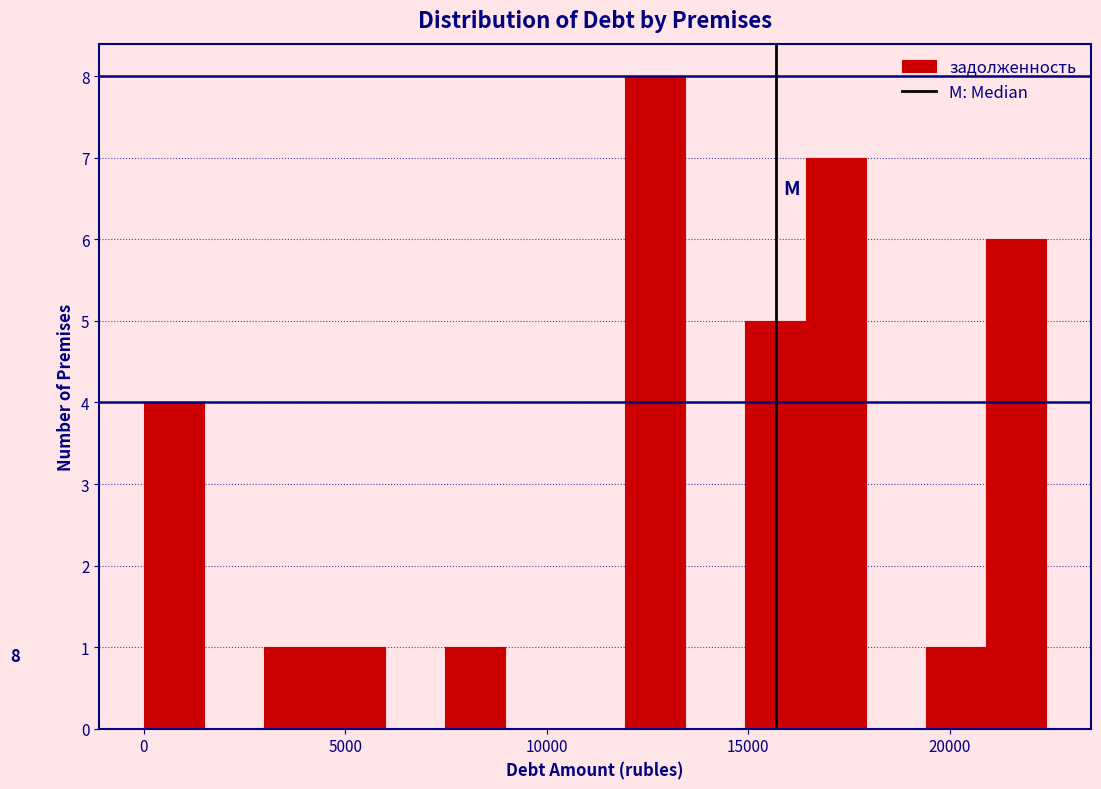

Read against the x-axis, roughly where is the centre of the tallest bar?

12500